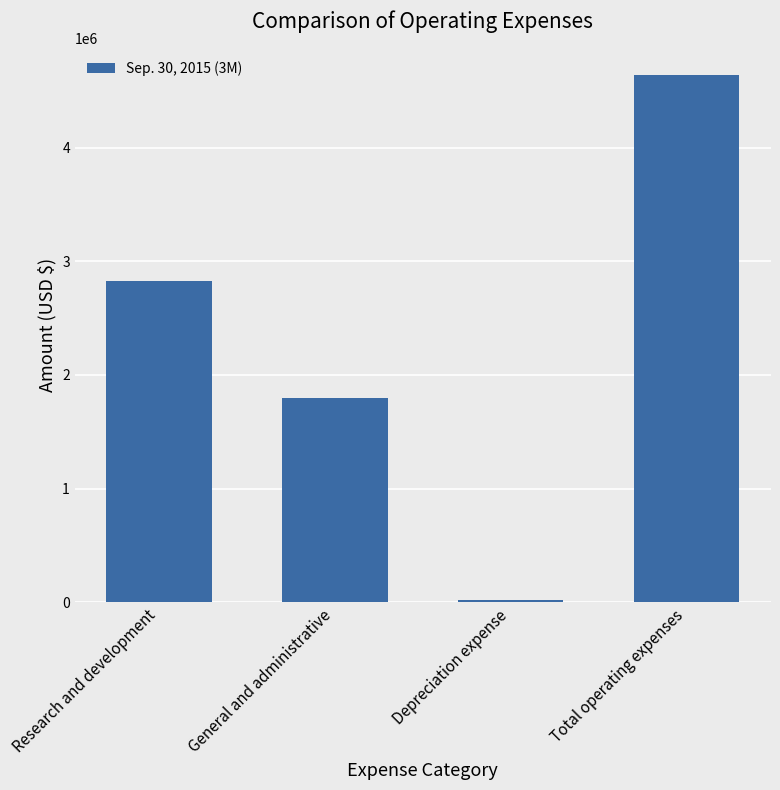

List the labels in order of value, largest first.

Total operating expenses, Research and development, General and administrative, Depreciation expense